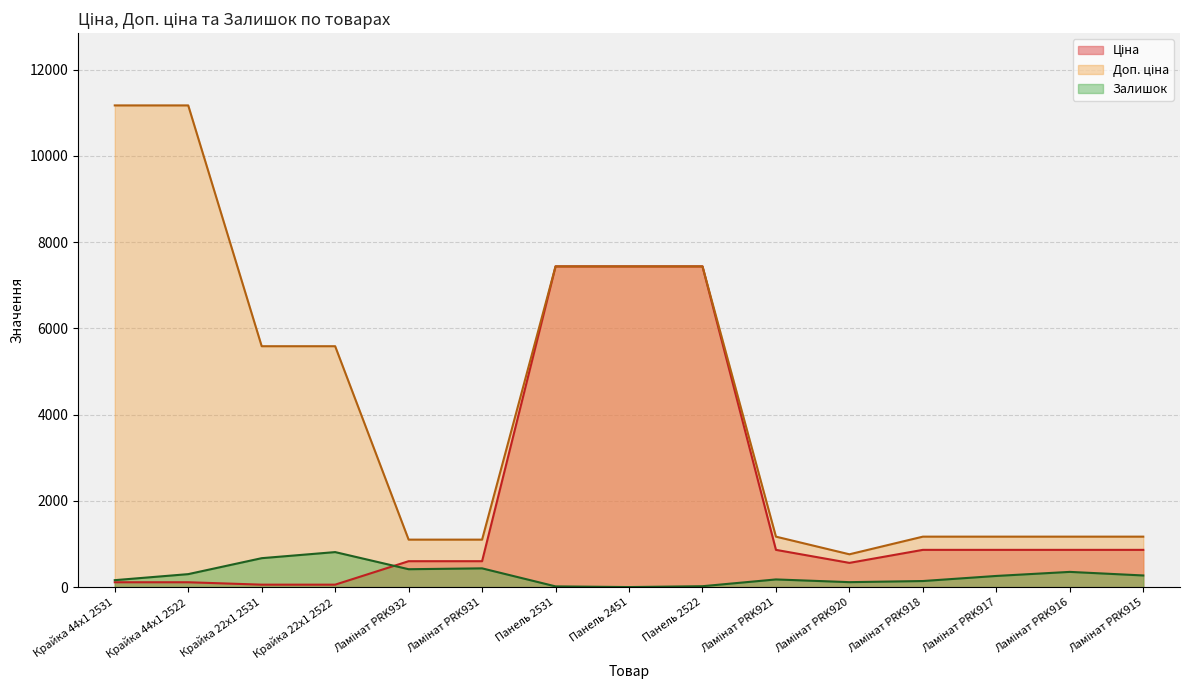

At which category is the sum across all series the highest?

Панель 2522